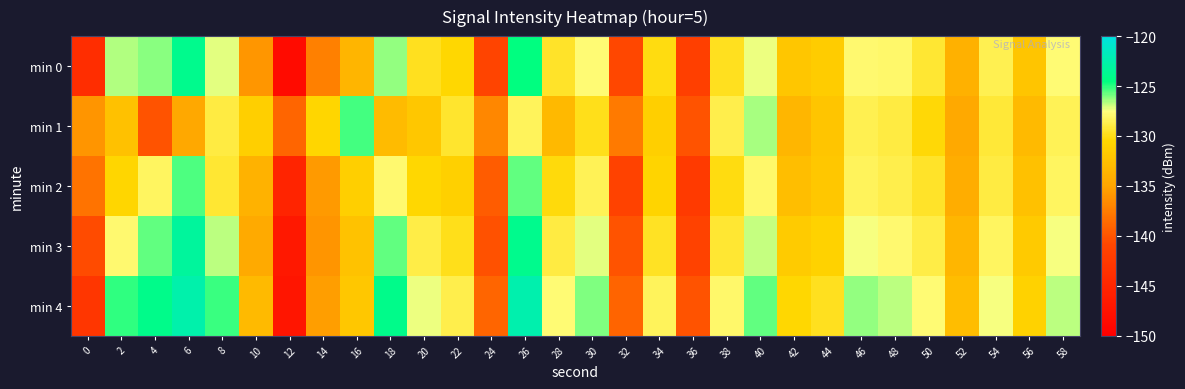

How many distinct data groups are displayed?

5